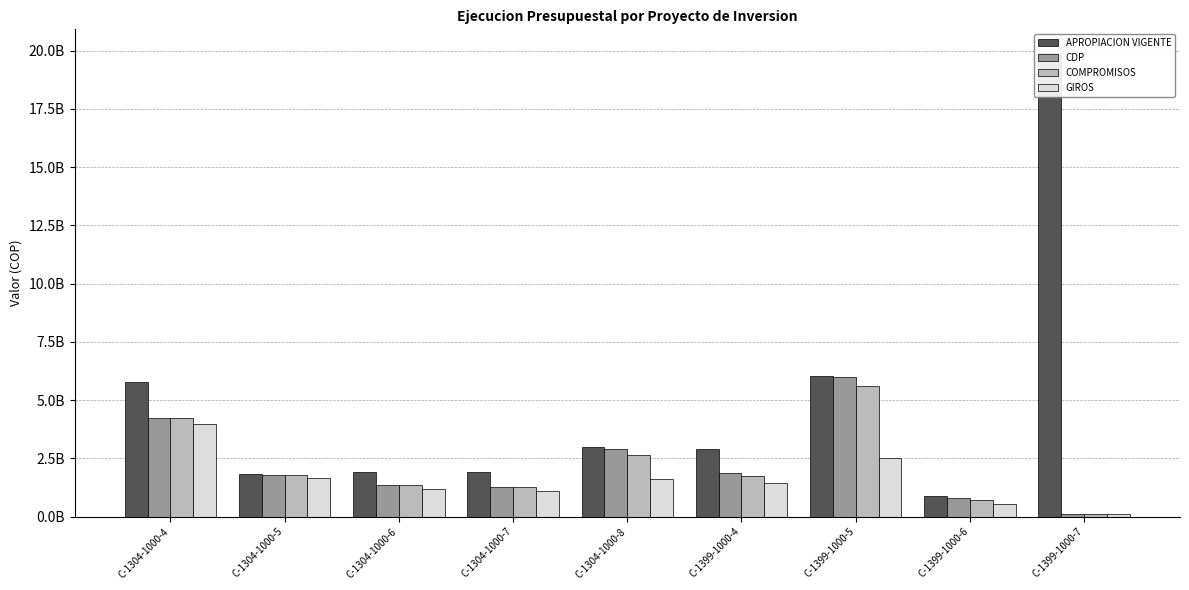

At which label does COMPROMISOS reach its peak?

C-1399-1000-5